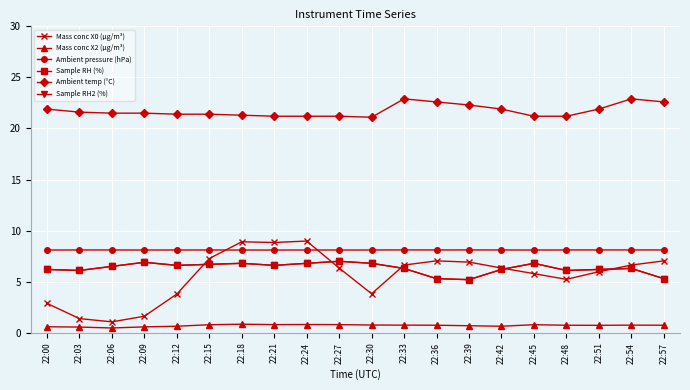

What is the spread (max minus min) of values at 22:18?

20.5